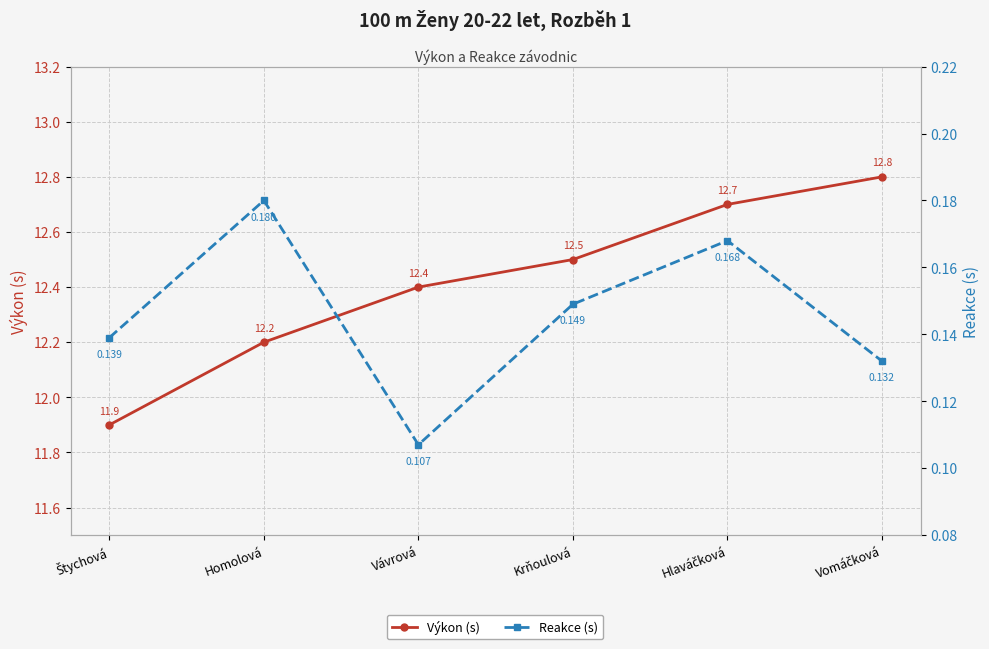

The value of Reakce (s) at Štychová is 0.1. True or false?

True